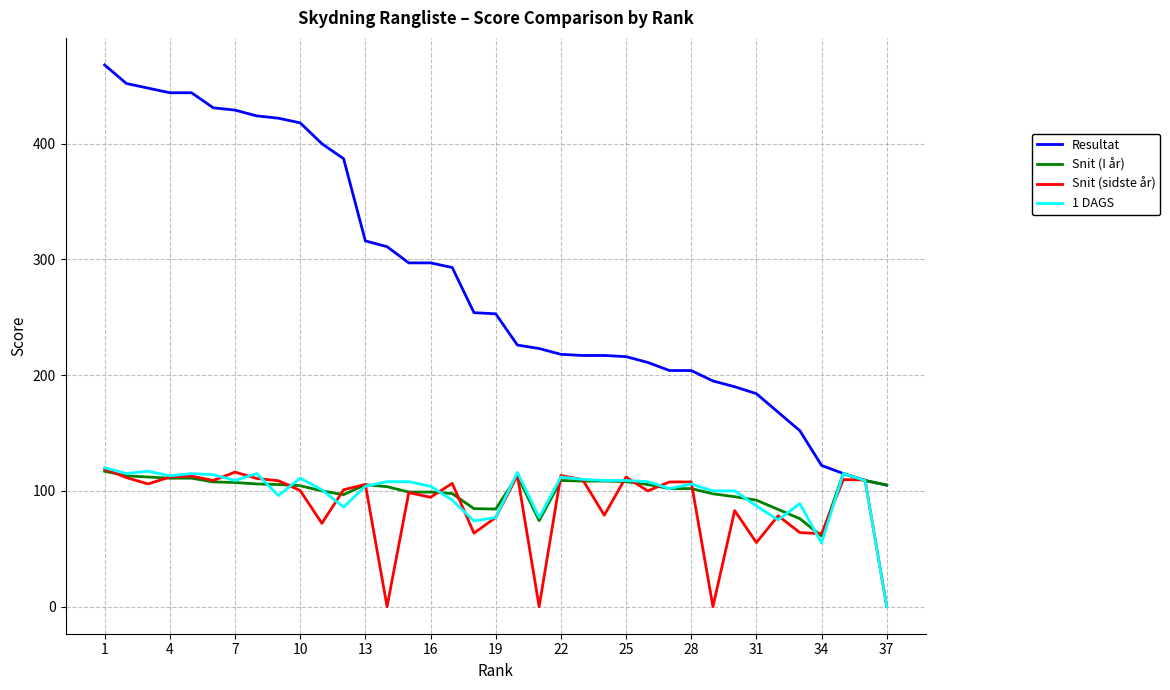

Which series has the largest total across all categories?

Resultat